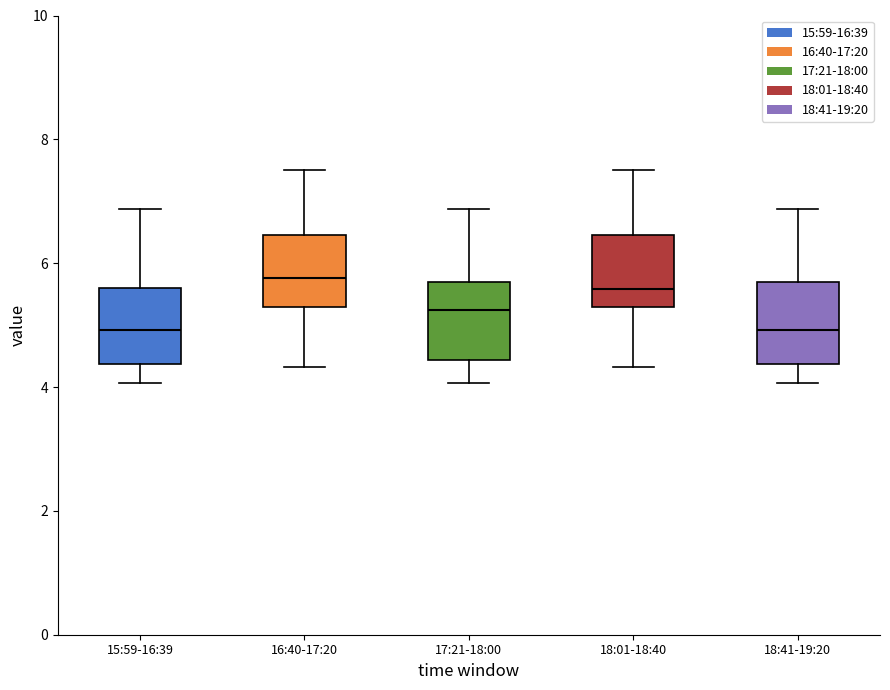

Where is the upper edge of the box for 15:59-16:39 on the y-axis? The values are not printed on the chart, so give them approximately, as read against the axis.

5.6